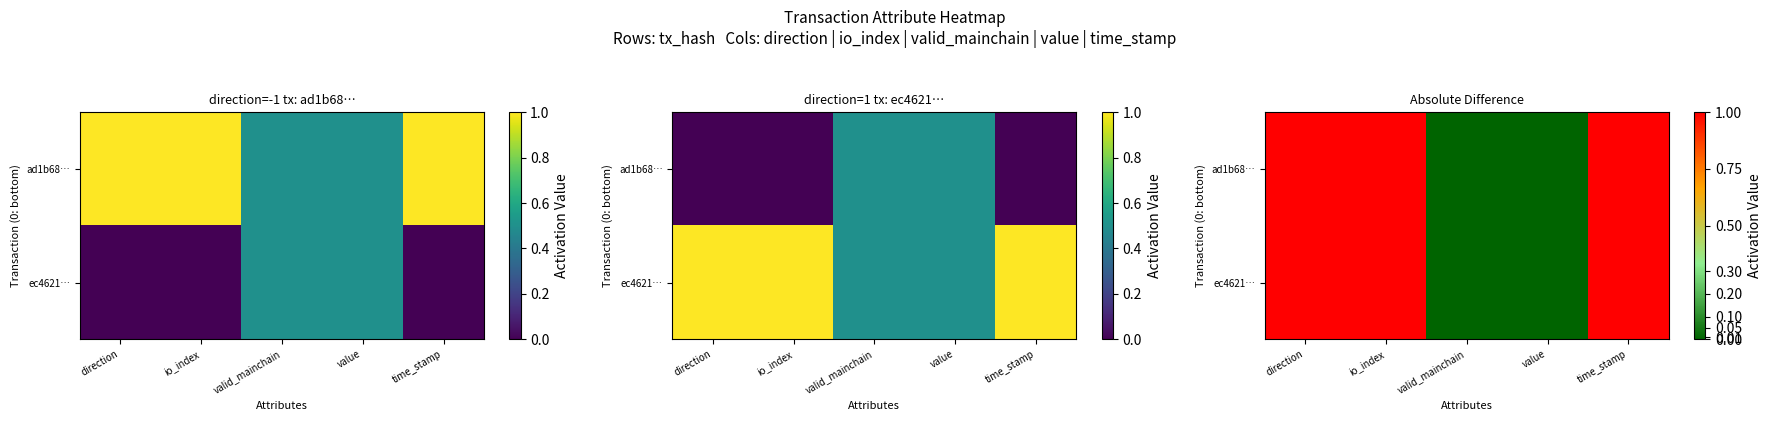

What is the difference between the maximum and minimum values in the ad1b68… series?

1